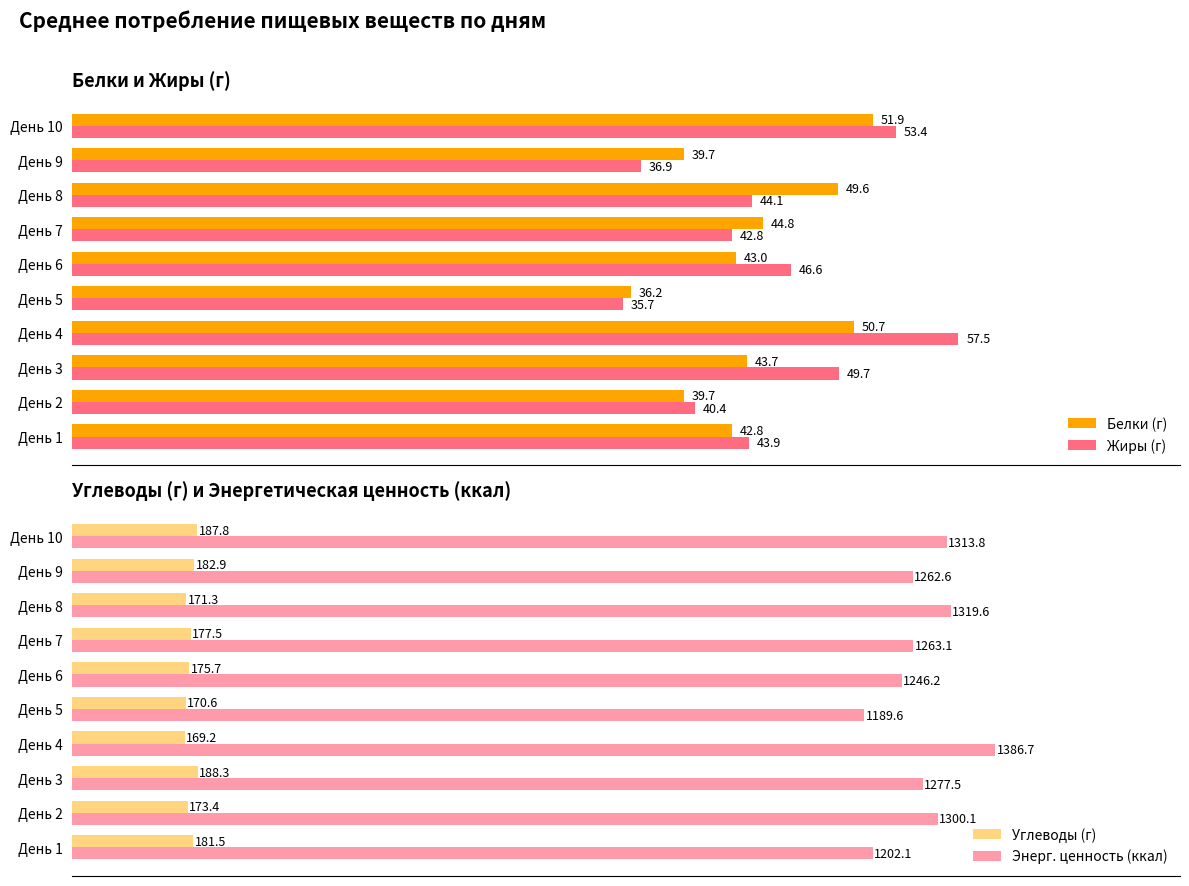

Rank the categories by Жиры (г) value from lowest to highest.

День 5, День 9, День 2, День 7, День 1, День 8, День 6, День 3, День 10, День 4